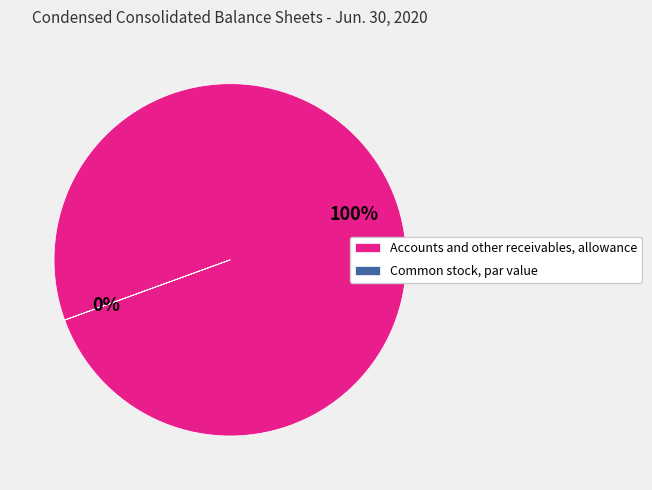

What is the largest slice in the pie chart?

Accounts and other receivables, allowance